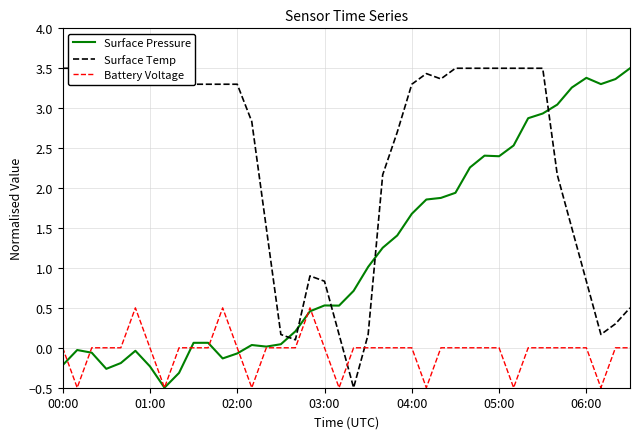

How many categories are shown in the chart?

40